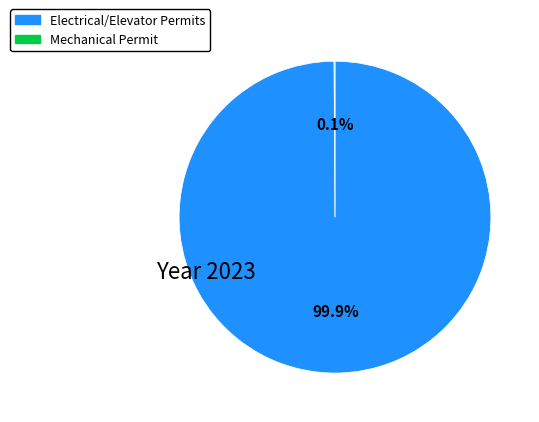

Is there any slice that represents more than half of the pie?

Yes